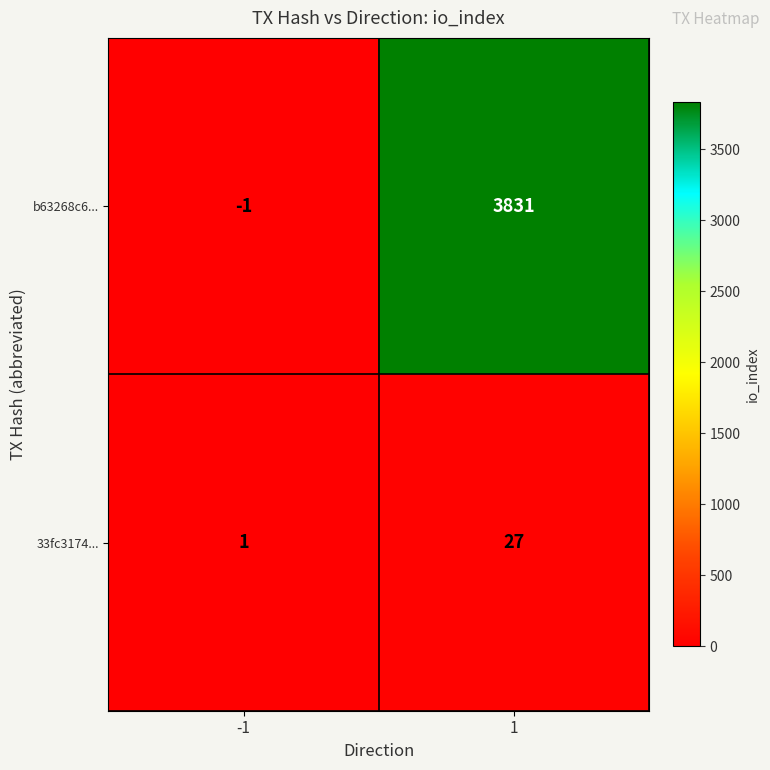

At -1, list the series in order from smallest to largest.

b63268c6..., 33fc3174...